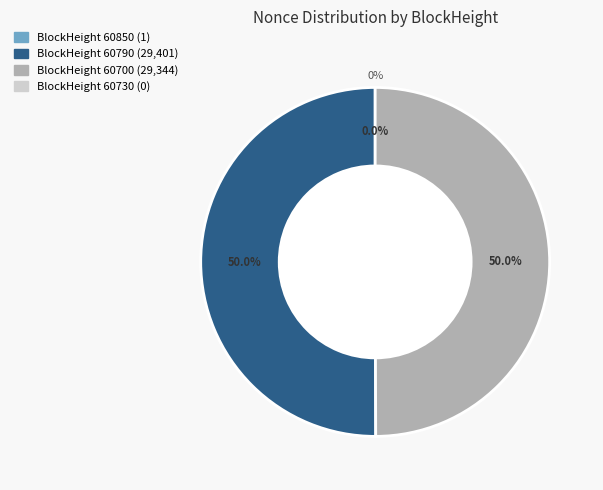

The 60700 slice represents 56% of the pie. True or false?

False